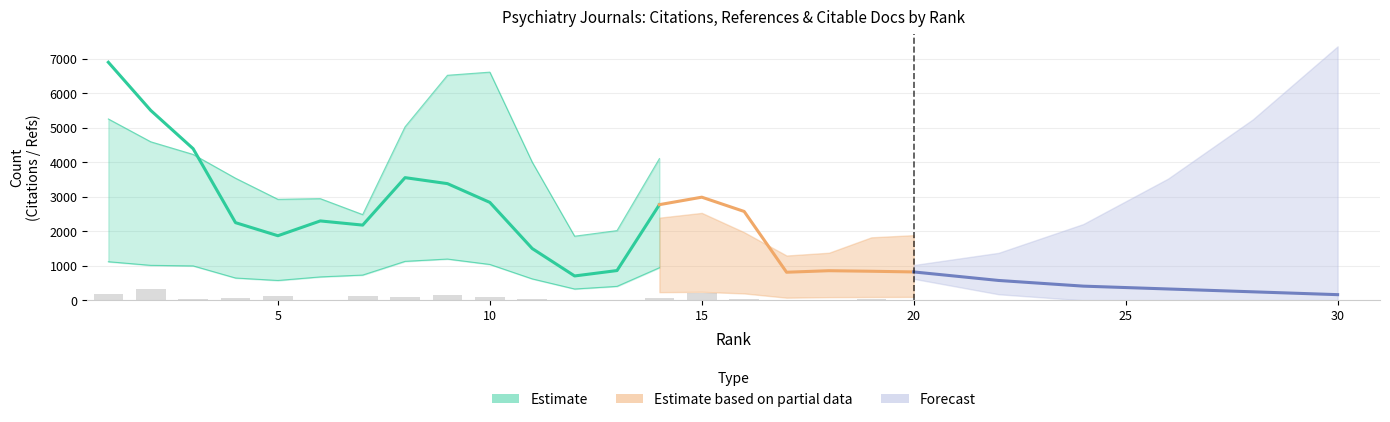

Does the chart contain stacked bars?

No